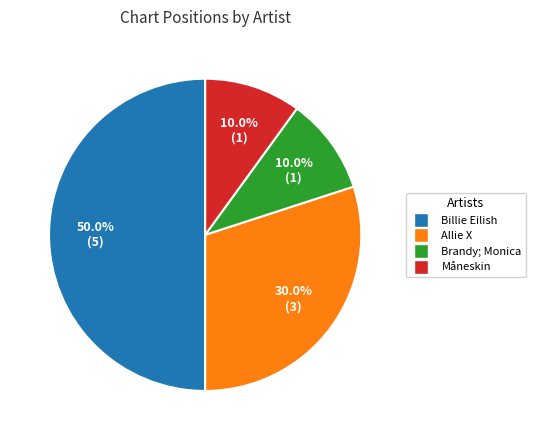

How much of the chart is everything except Måneskin?

90.0%